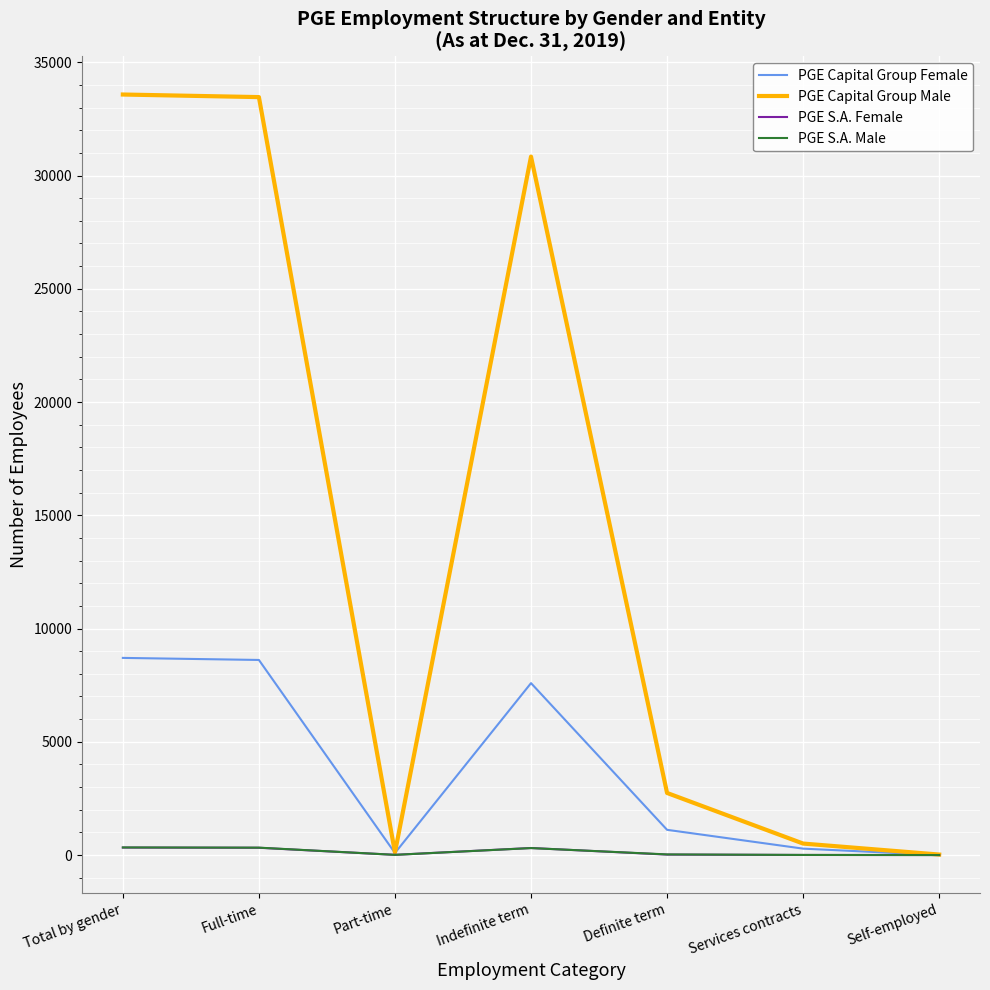

How many interior local valleys does the PGE Capital Group Male series have?

1